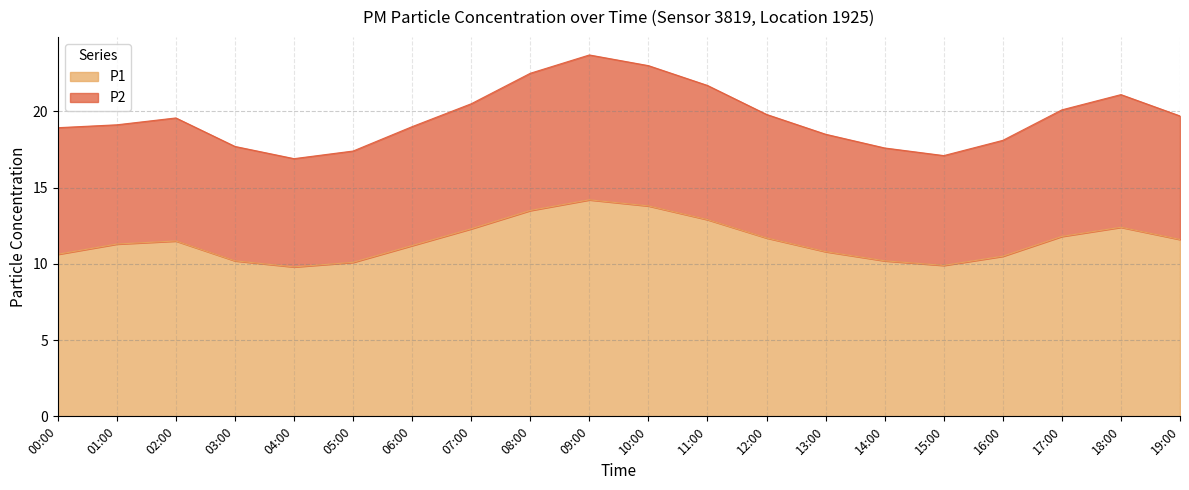

What is the label of the 19th point from the right?

01:00